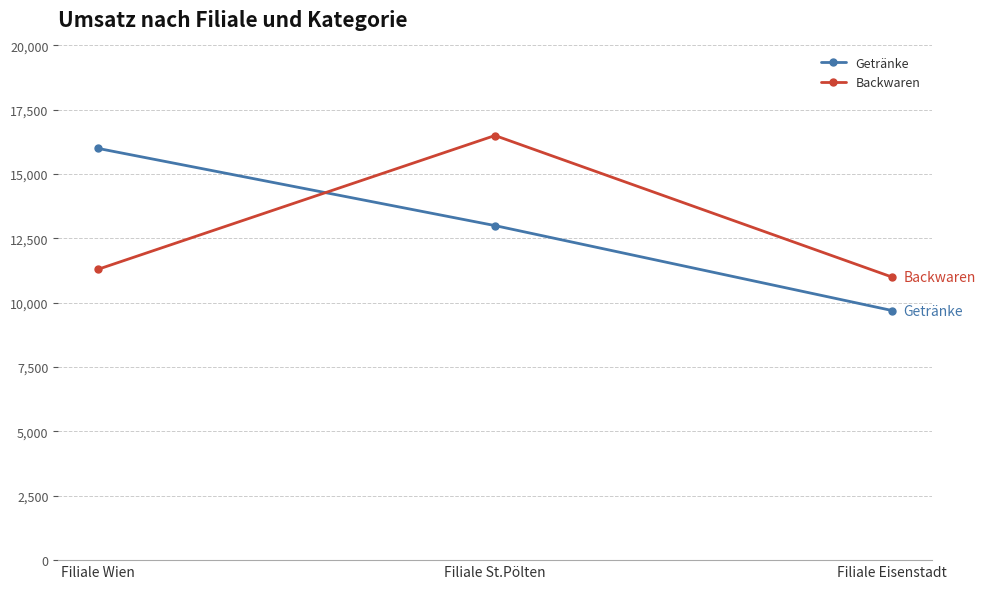

What position from the left is Filiale St.Pölten?

2